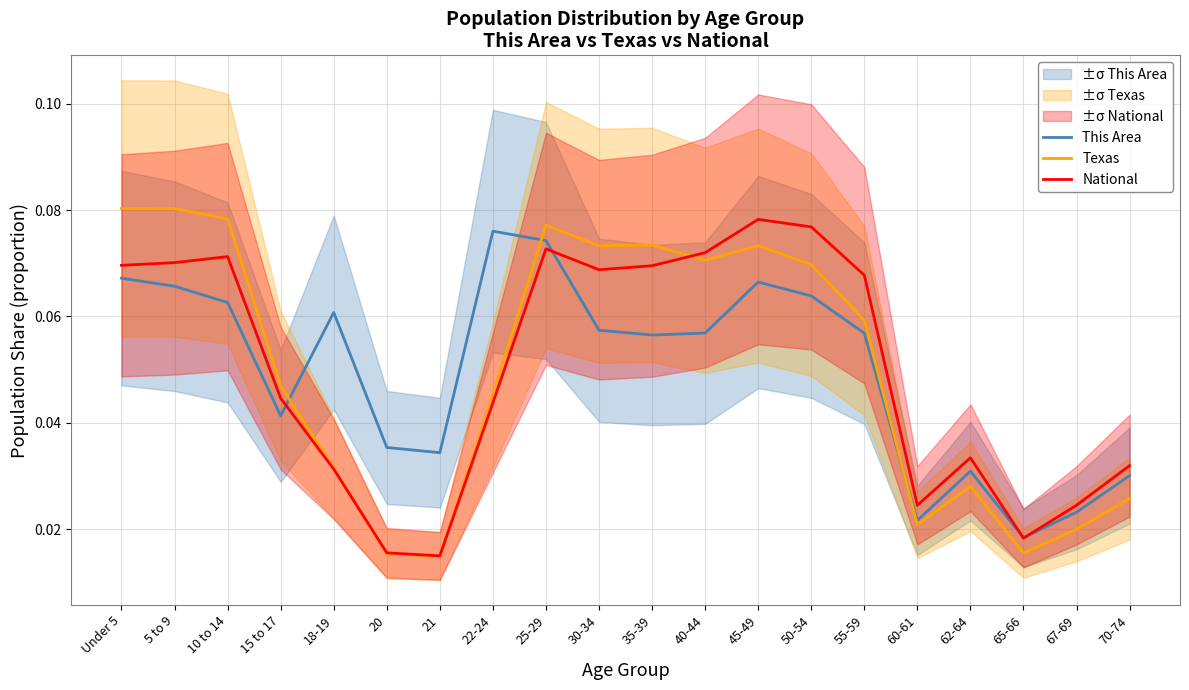

Which series changed the most between 15 to 17 and 50-54?

National